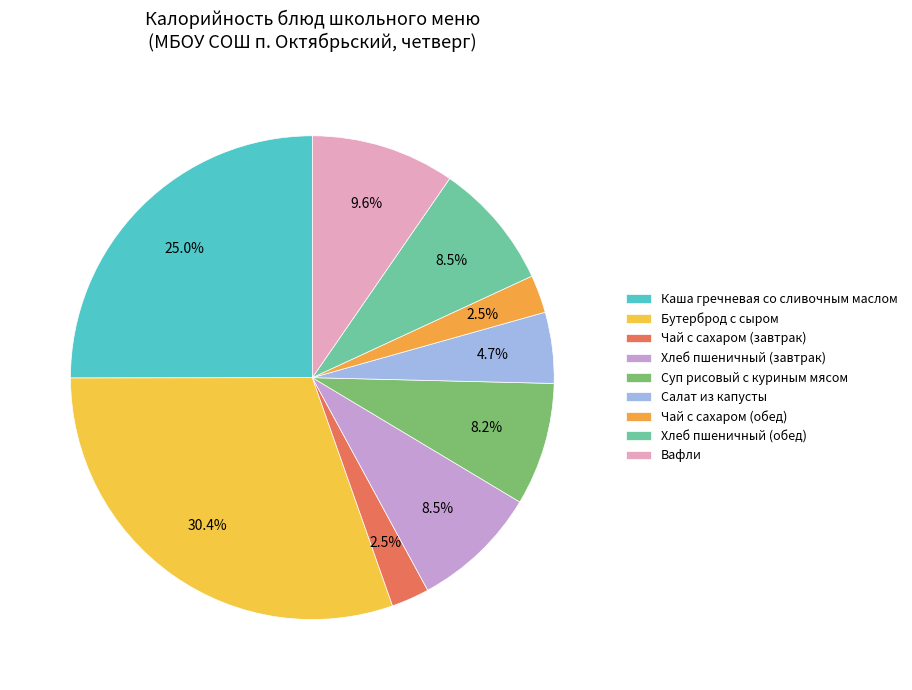

Between Хлеб пшеничный (обед) and Салат из капусты, which is larger?

Хлеб пшеничный (обед)